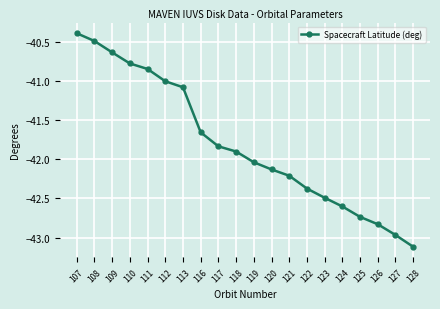

What is the value of the 13th point from the left?

-42.2